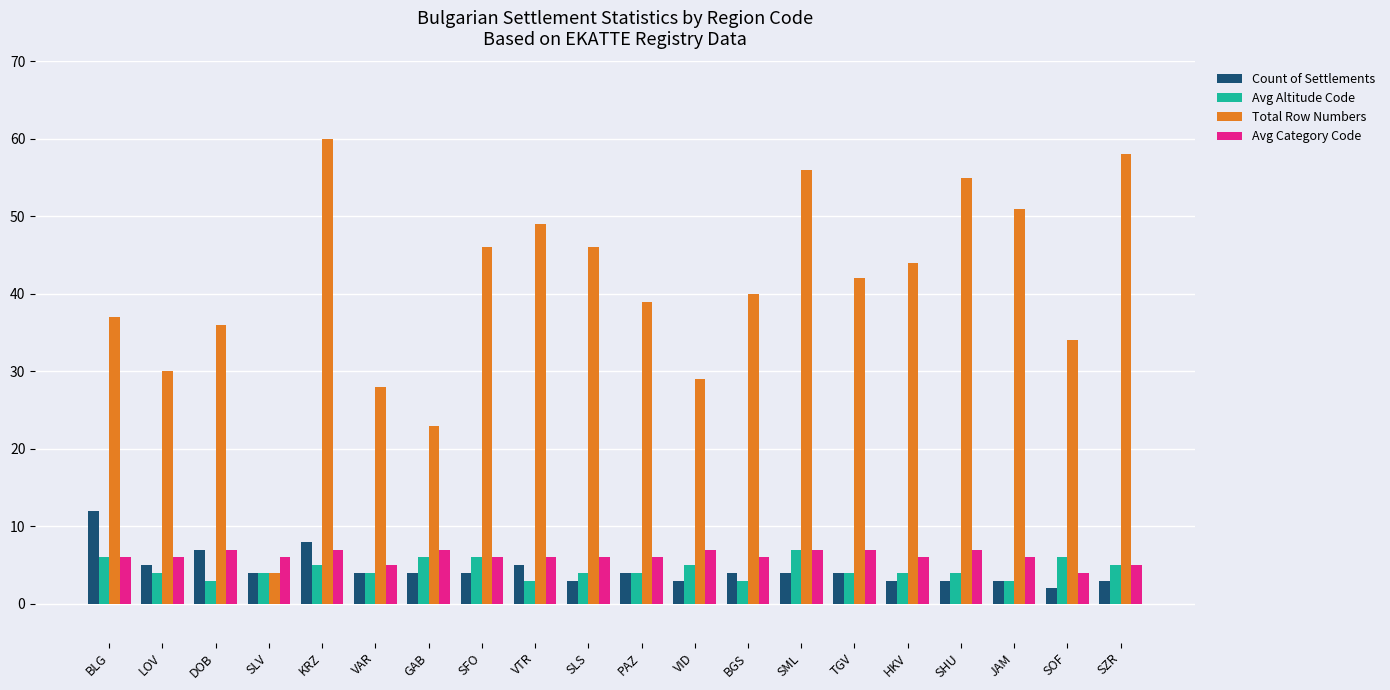

The Avg Category Code series shows 6 at BGS. True or false?

True